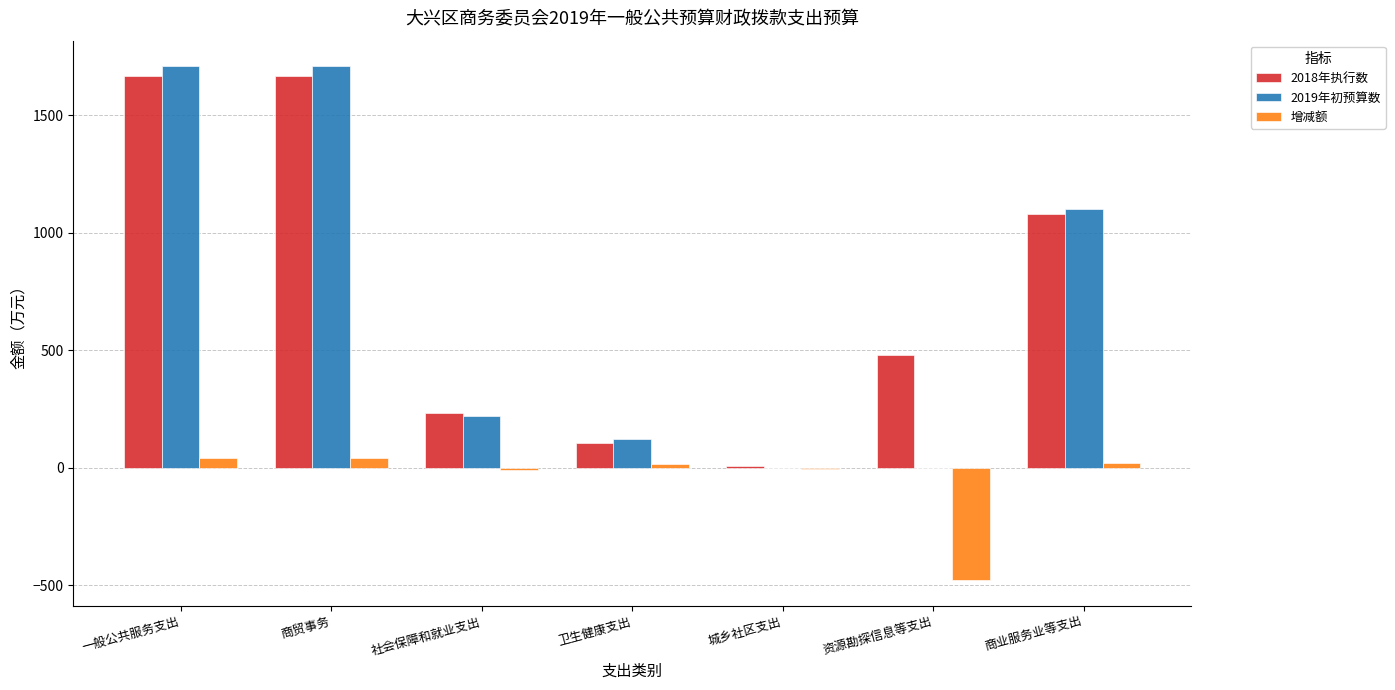

What is the difference between the 2019年初预算数 values at 卫生健康支出 and 城乡社区支出?

121.3